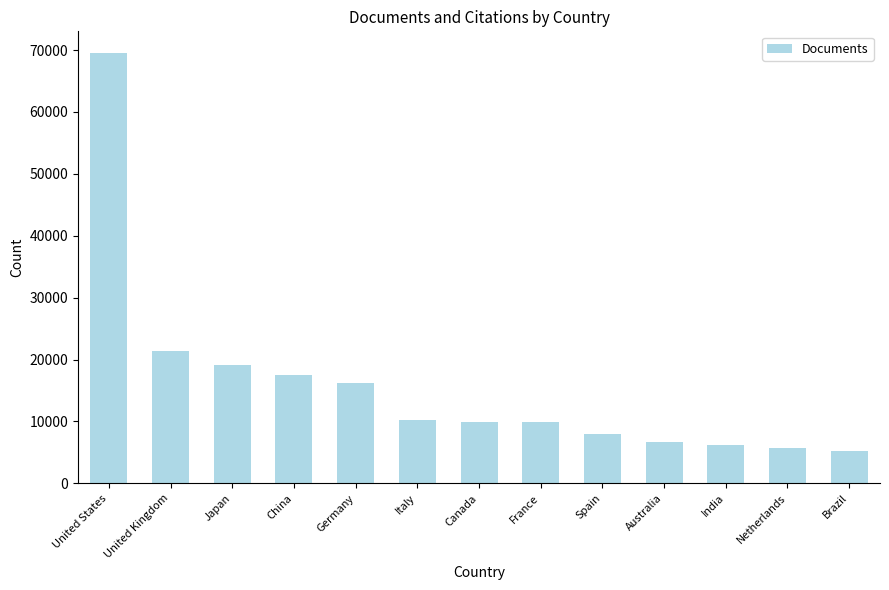

What is the difference between the maximum and minimum values?

64359